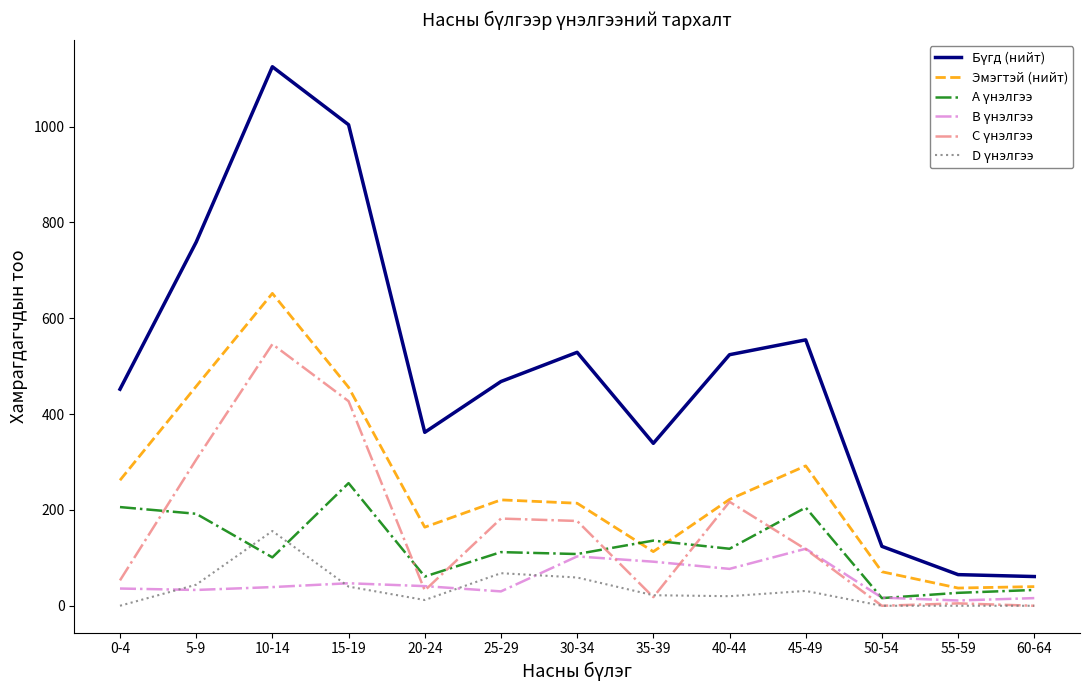

At which category does the chart reach its peak across all series?

10-14